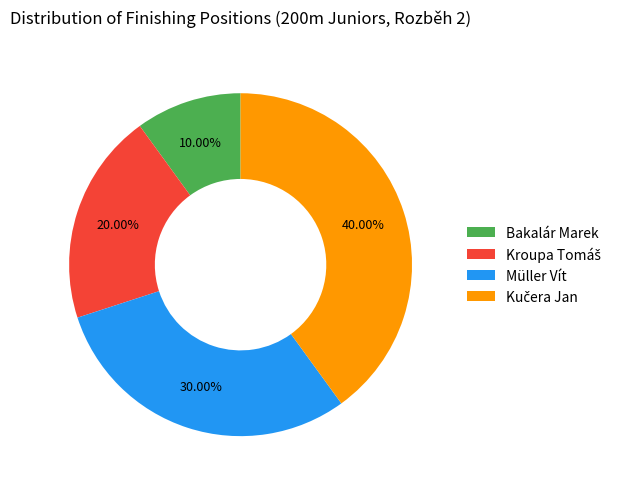

Which category has the smallest portion of the pie?

Bakalár Marek